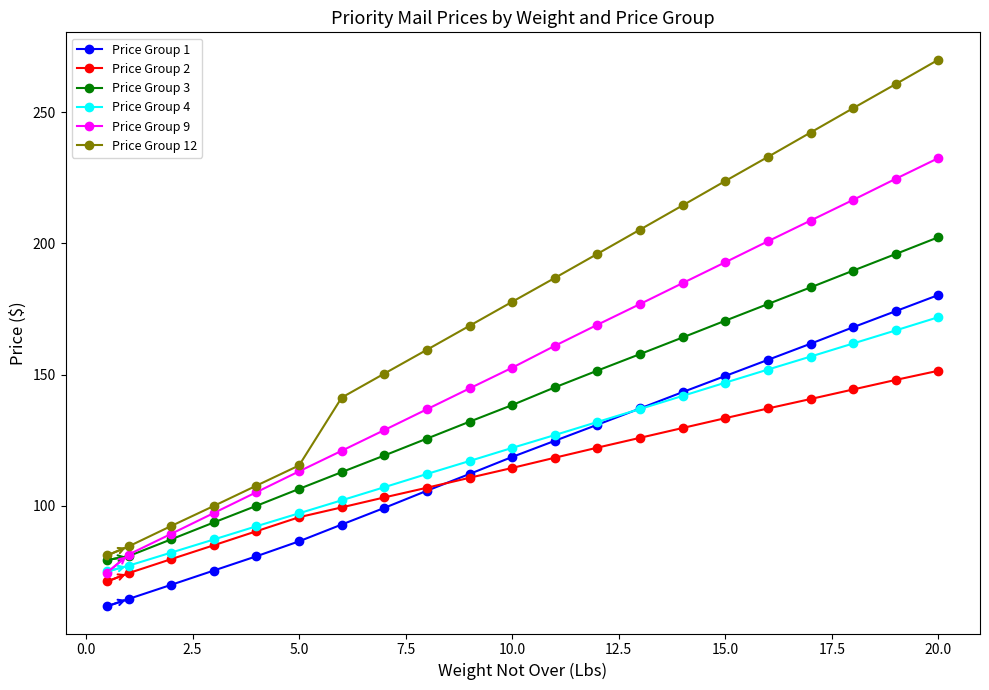

What is the value of the Price Group 9 point at the 14th from the left?

176.9